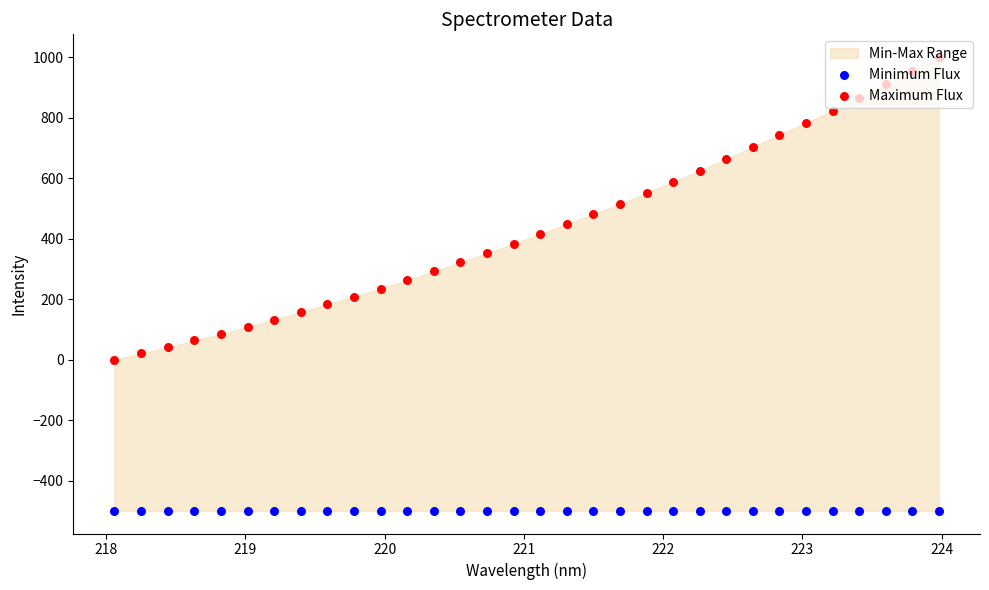

Which series reaches the maximum Y coordinate?

Maximum Flux